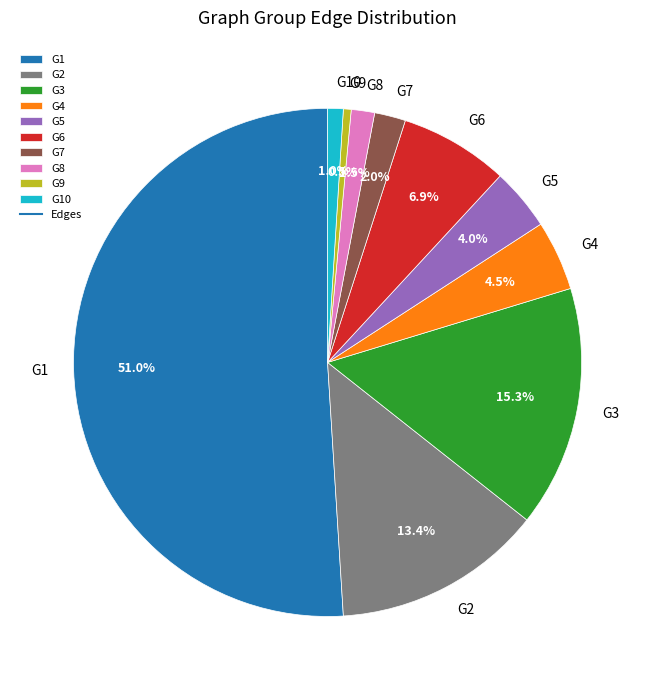

To the nearest percent, what is the combined percentage of G6 and G4?

11%